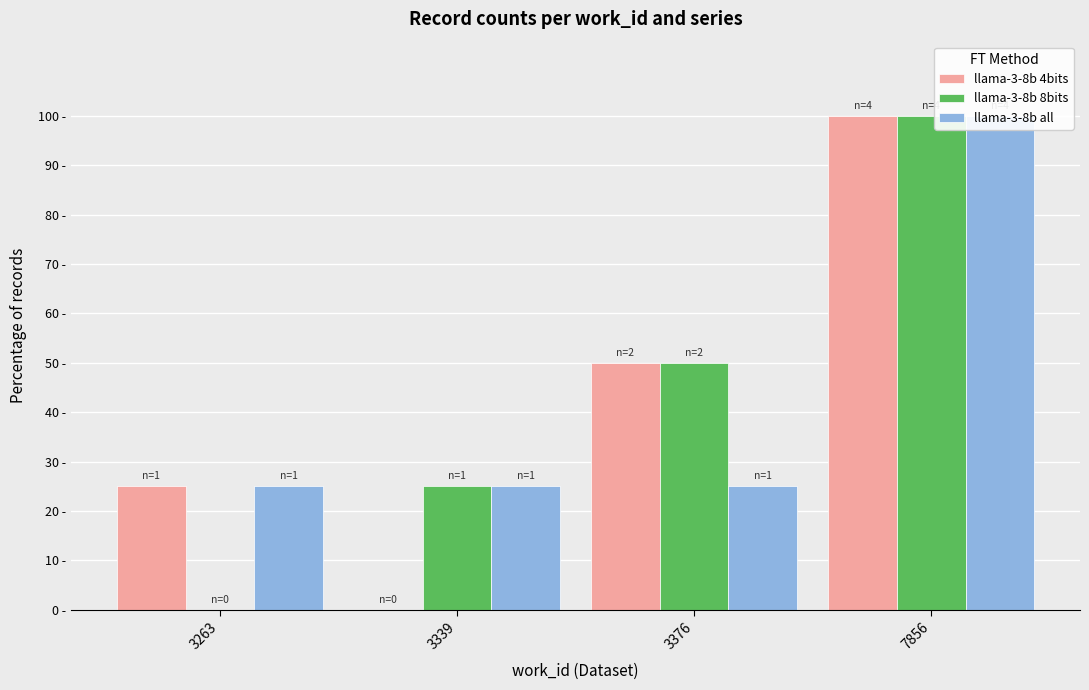

Reading right to left, what are all the values shown in this chart?

llama-3-8b 4bits: 7856=100	3376=50	3339=0	3263=25
llama-3-8b 8bits: 7856=100	3376=50	3339=25	3263=0
llama-3-8b all: 7856=100	3376=25	3339=25	3263=25